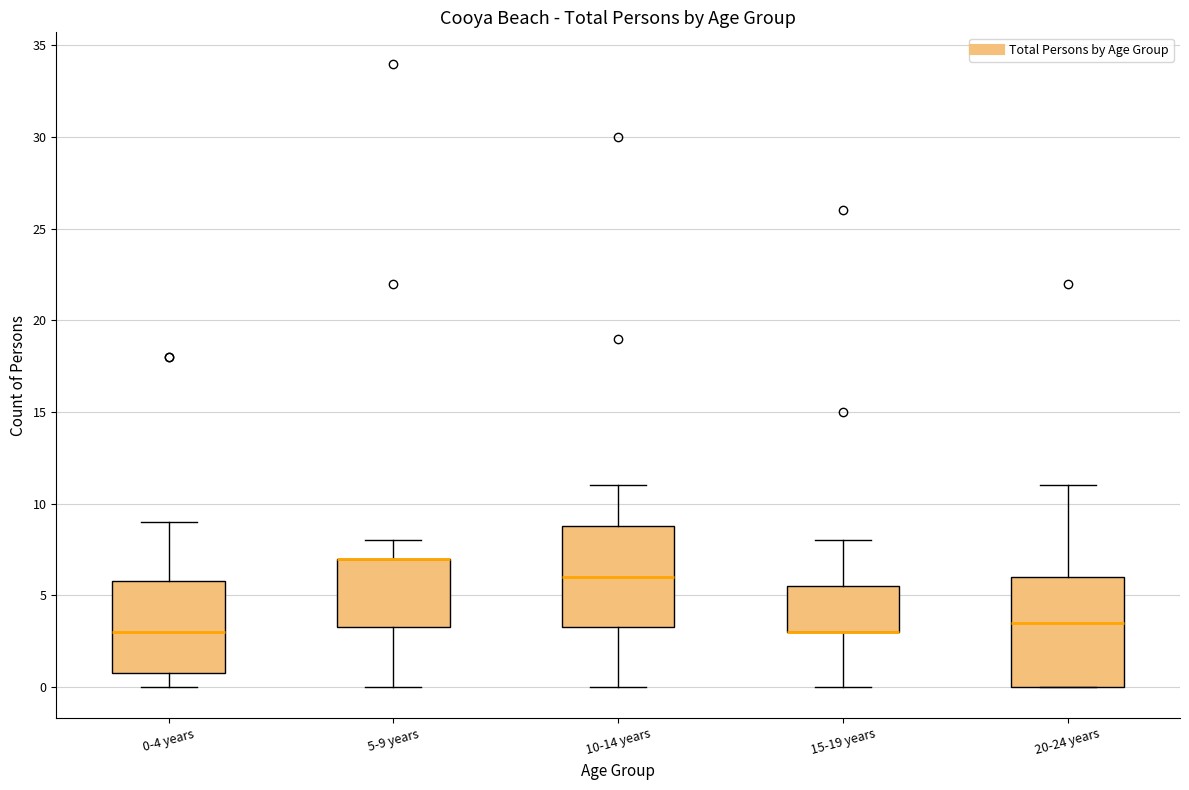

Reading left to right, read every box against the y-axis: the position of its median line, the range the box covers, and the ends of its whiskers. The values are not printed on the chart, so give them approximately, as read against the axis.

0-4 years: median 3.0, box 1.0 to 6.0, whiskers 0.0 to 9.0
5-9 years: median 7.0 (drawn on the box's upper edge), box 3.5 to 7.0, whiskers 0.0 to 8.0
10-14 years: median 6.0, box 3.5 to 9.0, whiskers 0.0 to 11.0
15-19 years: median 3.0 (drawn on the box's lower edge), box 3.0 to 5.5, whiskers 0.0 to 8.0
20-24 years: median 3.5, box 0.0 to 6.0, whiskers 0.0 to 11.0